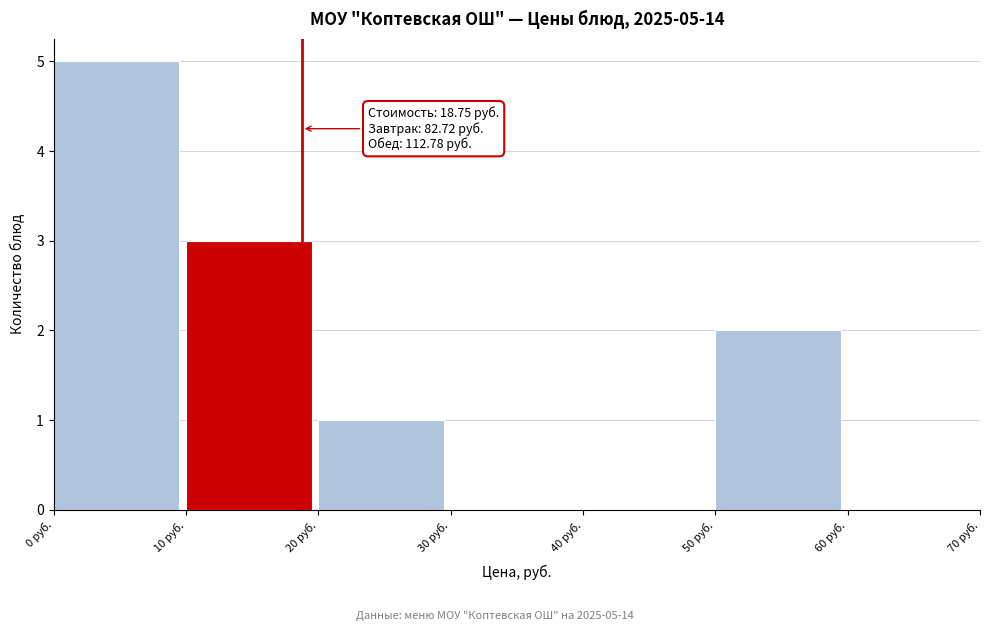

Over which range of the x-axis is the bar tallest?

0 to 10